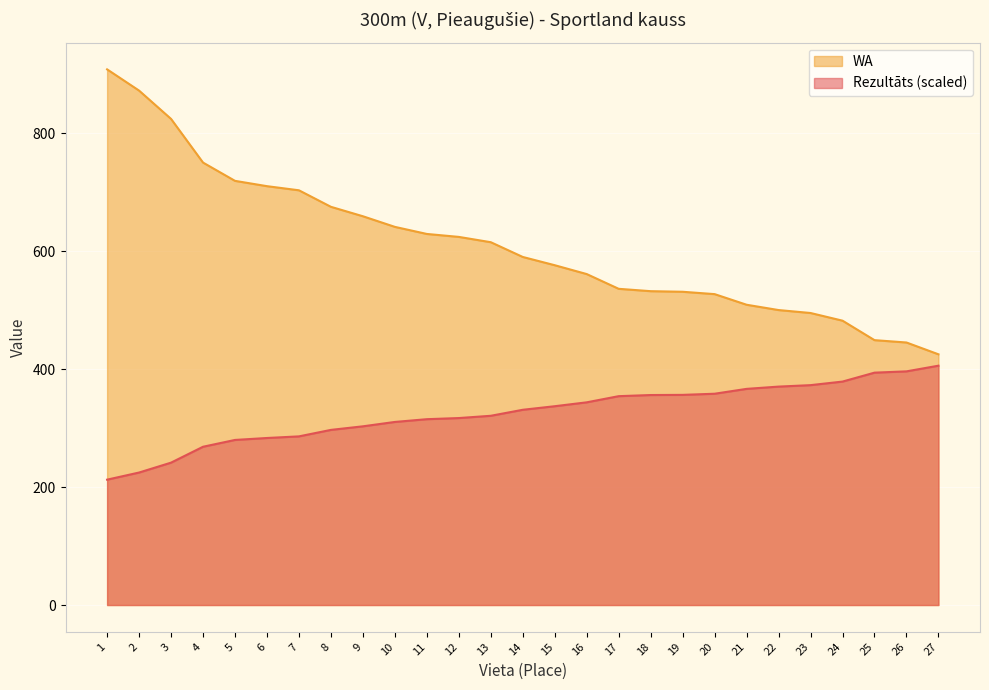

Read the WA value at 23.

495.0